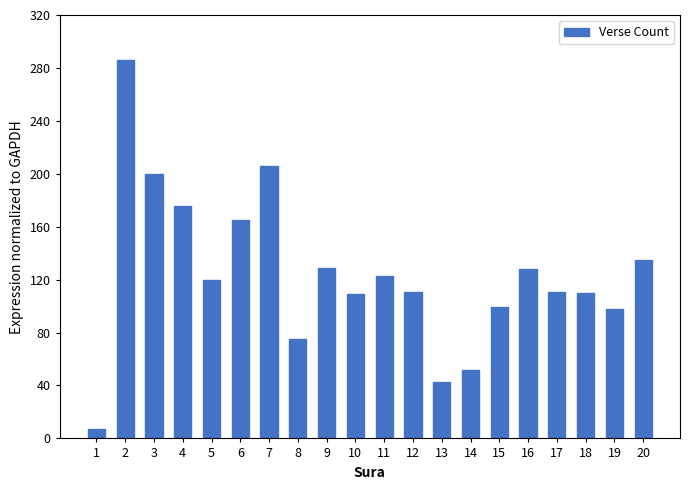

What is the sum of the values at 20 and 16?

263